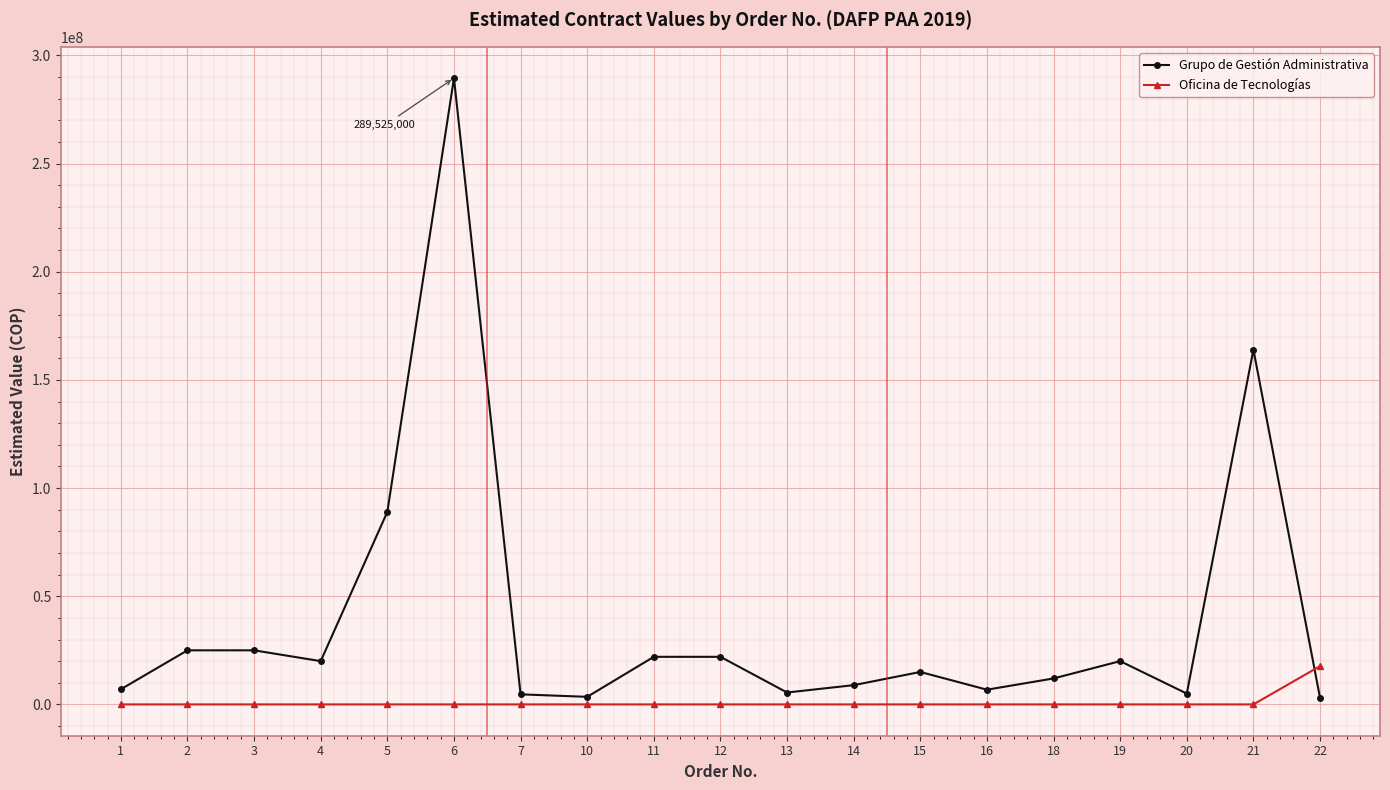

Which series has the largest range (max minus min)?

Grupo de Gestión Administrativa